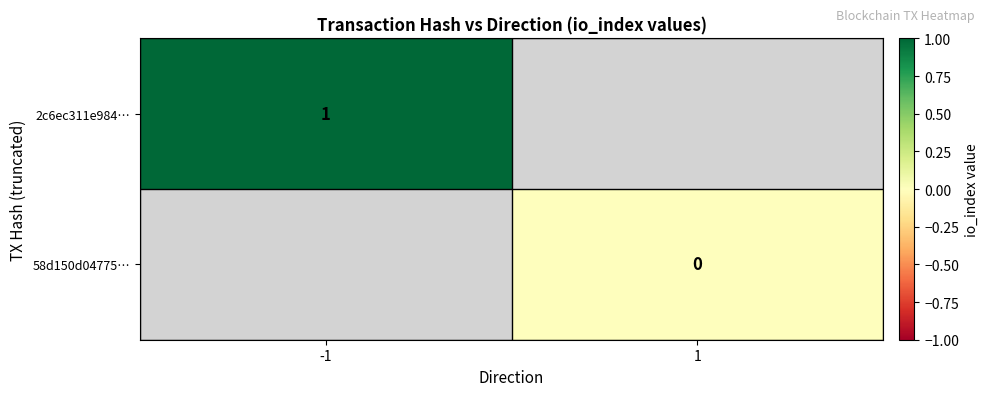

Which category has the lowest value across all series?

1